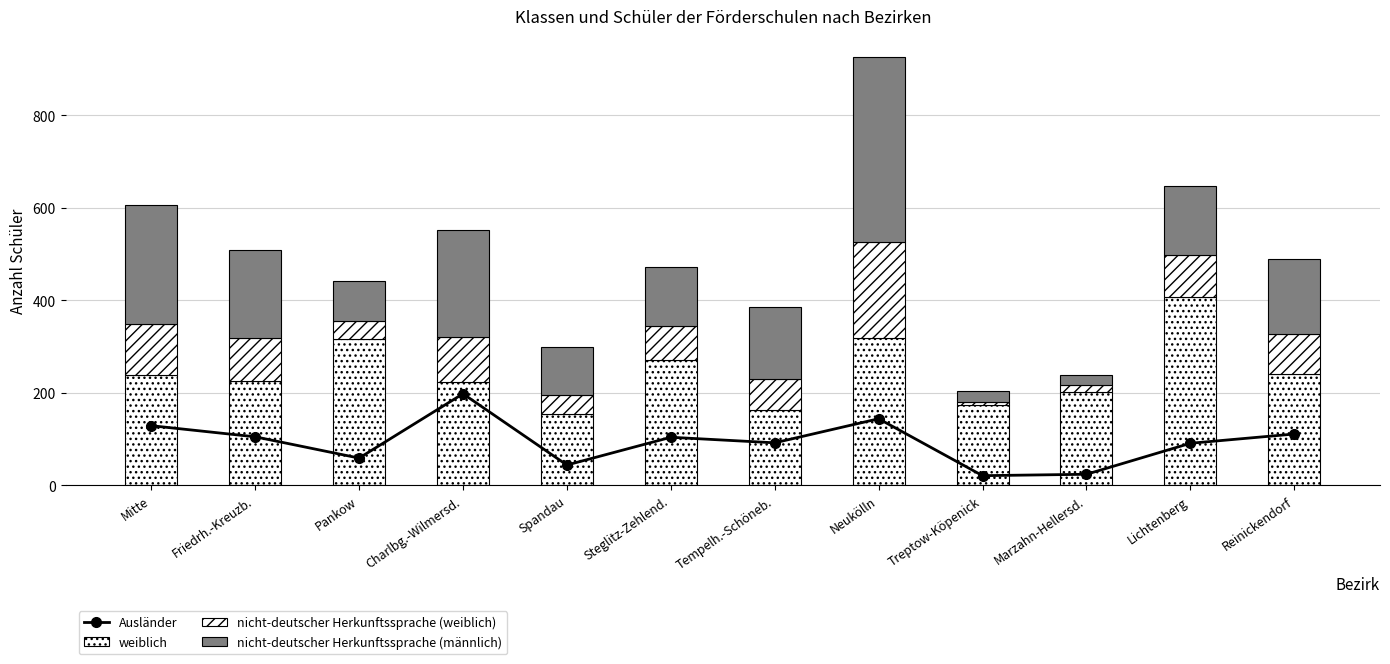

Which series has the largest total across all categories?

weiblich